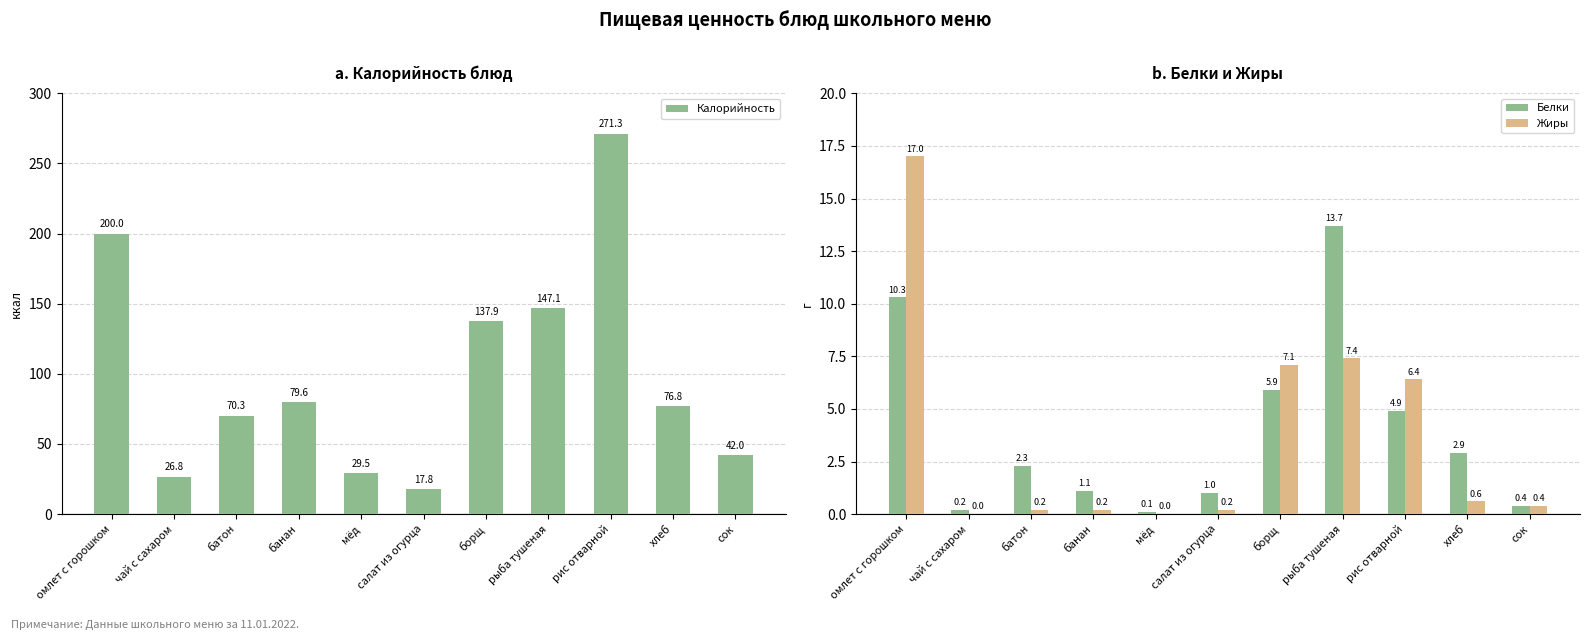

At which category is the sum across all series the highest?

рис отварной